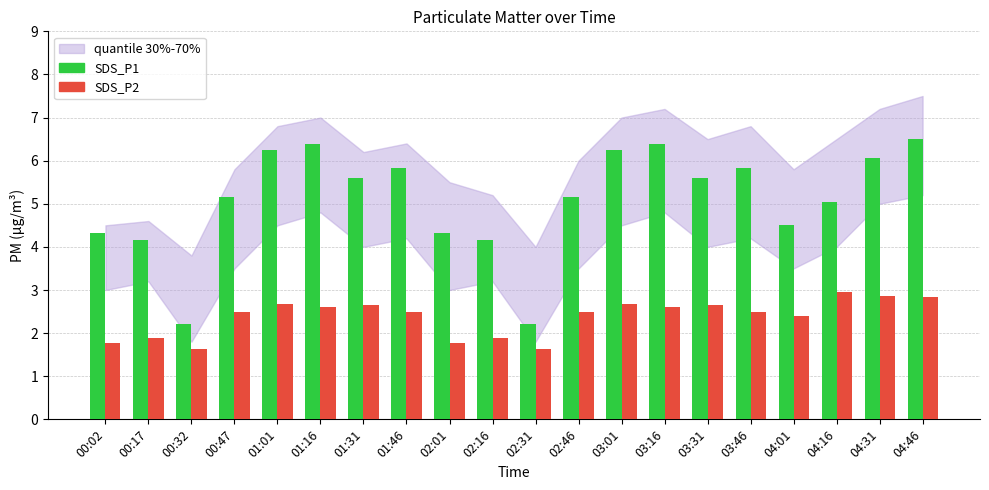

What is the minimum value shown in the chart?

1.6